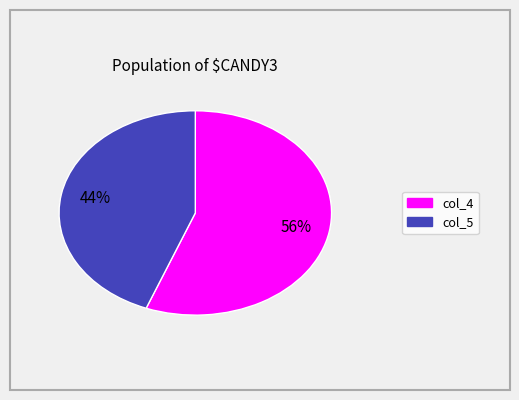

Rank the categories by value from lowest to highest.

col_5, col_4